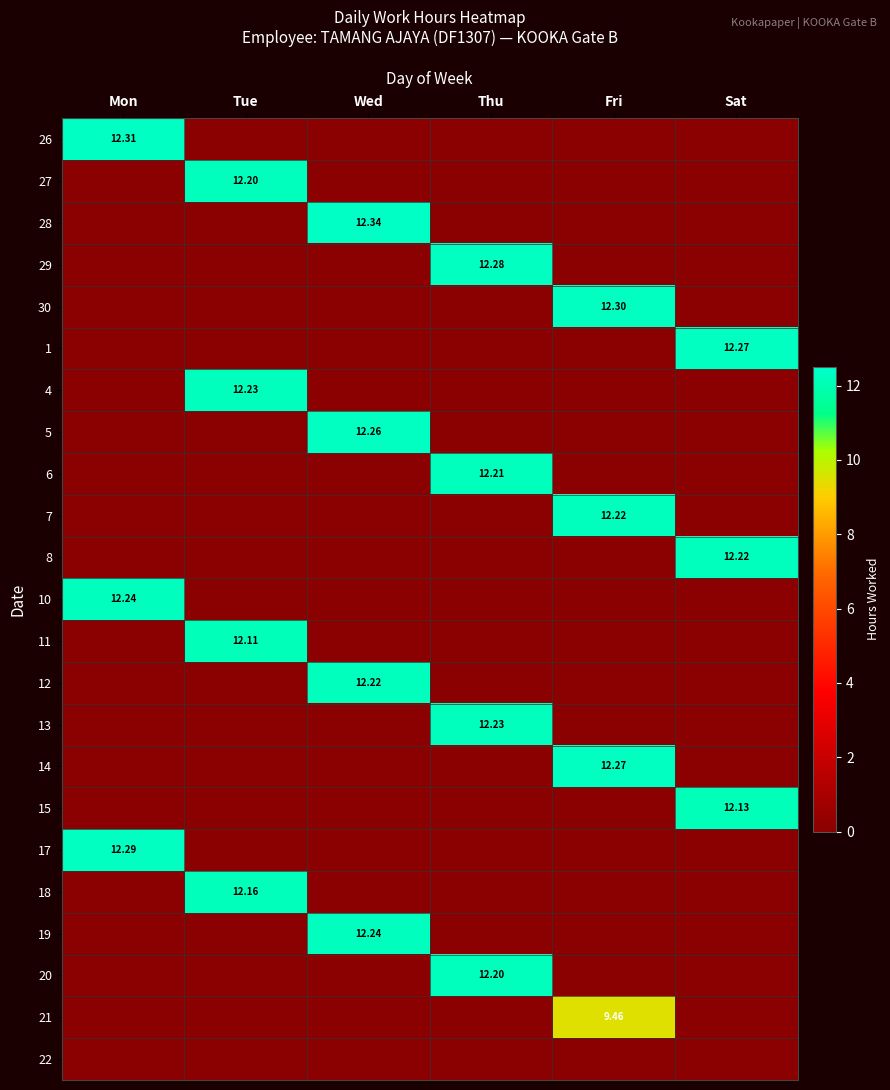

Which category has the lowest value across all series?

Tue